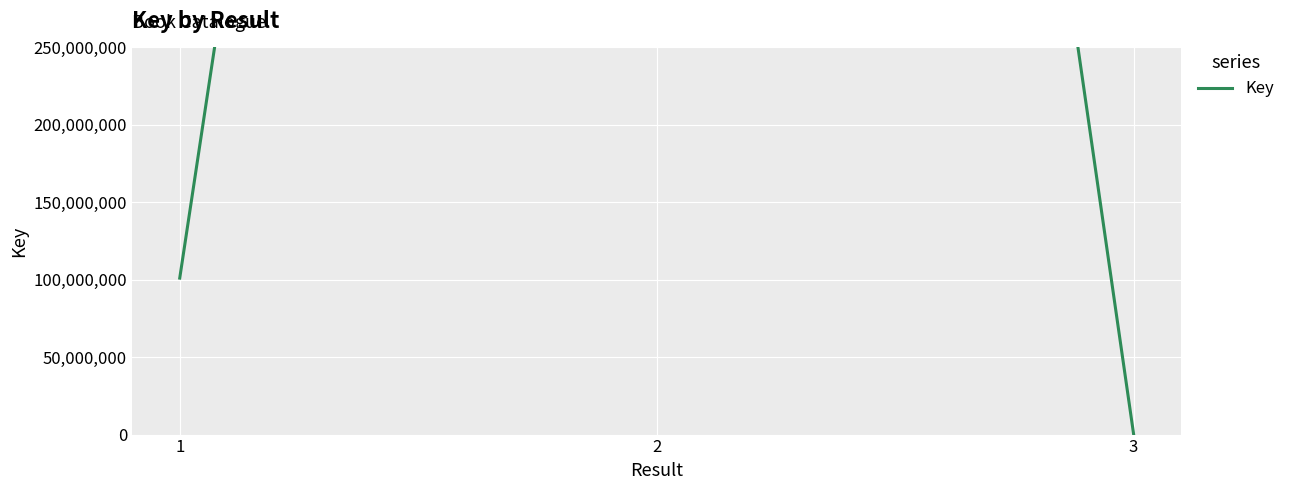

How many series are shown in this chart?

1